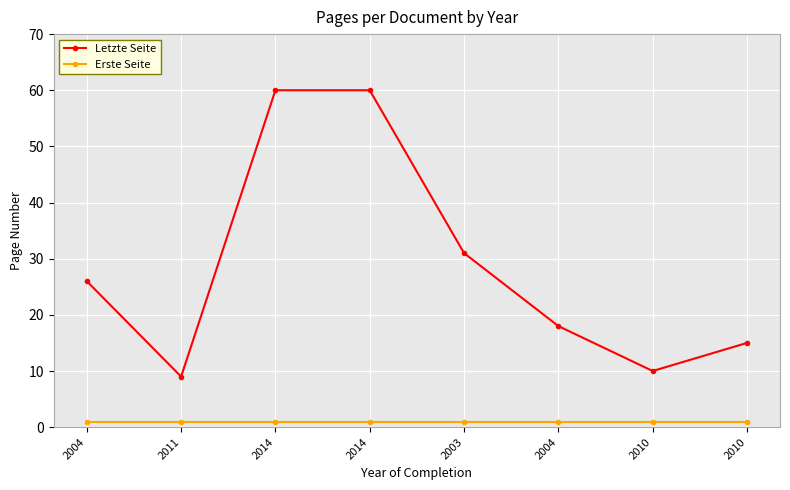

True or false: Letzte Seite and Erste Seite cross at least once.

False